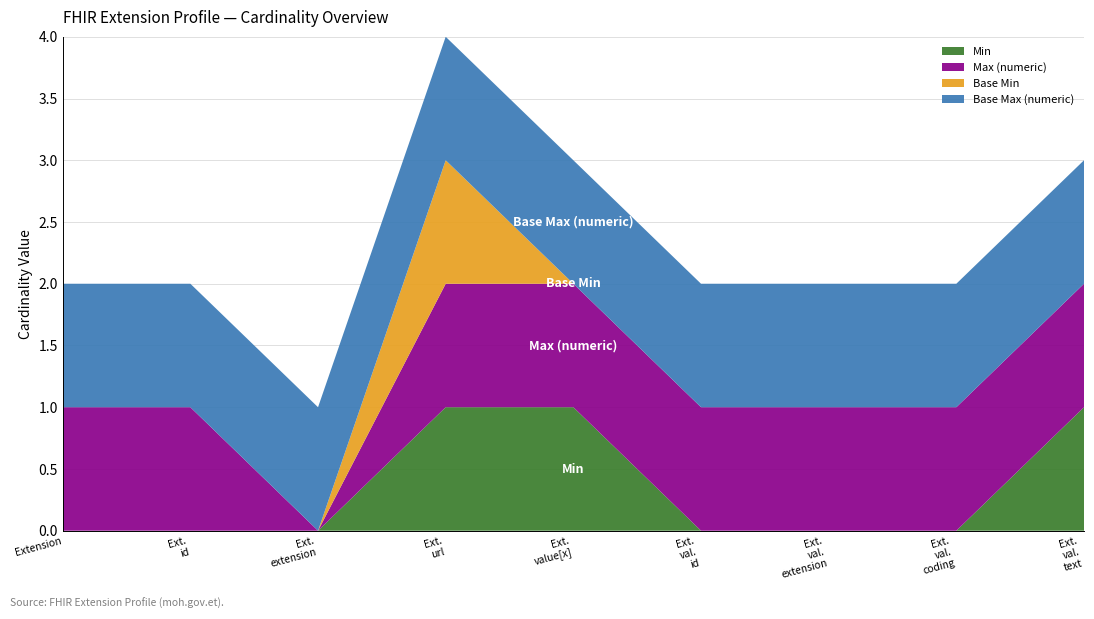

Reading right to left, extract all data points from this chart.

Min: 1	0	0	0	1	1	0	0	0
Max (numeric): 1	1	1	1	1	1	0	1	1
Base Min: 0	0	0	0	0	1	0	0	0
Base Max (numeric): 1	1	1	1	1	1	1	1	1